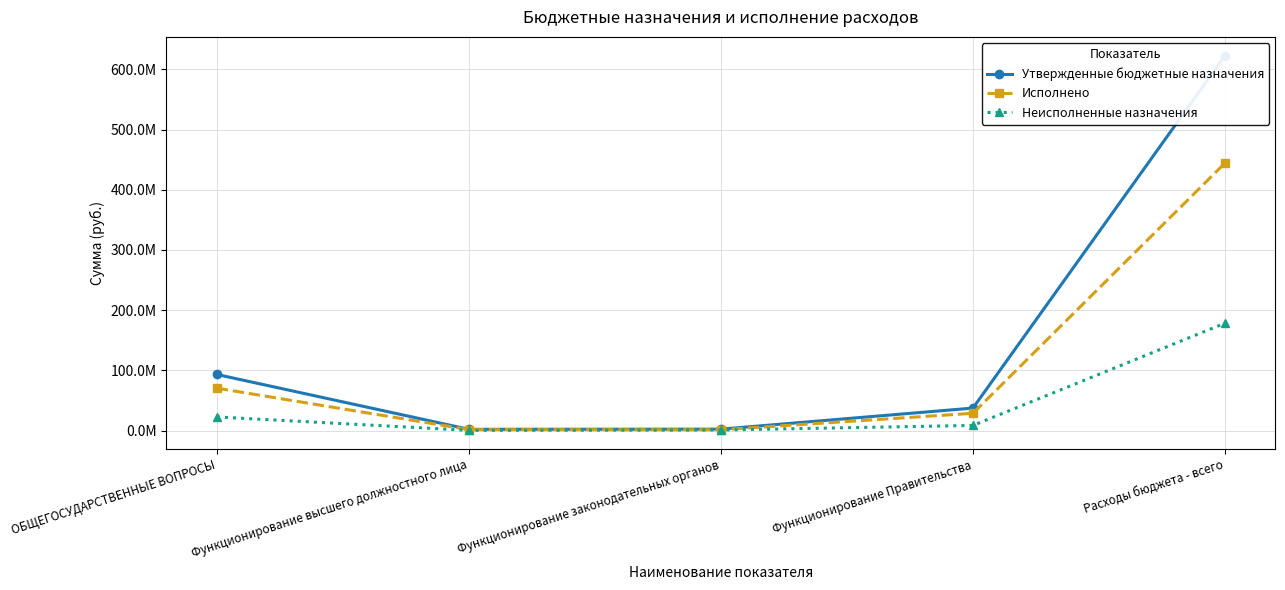

Is this an area chart (filled region under the line)?

No